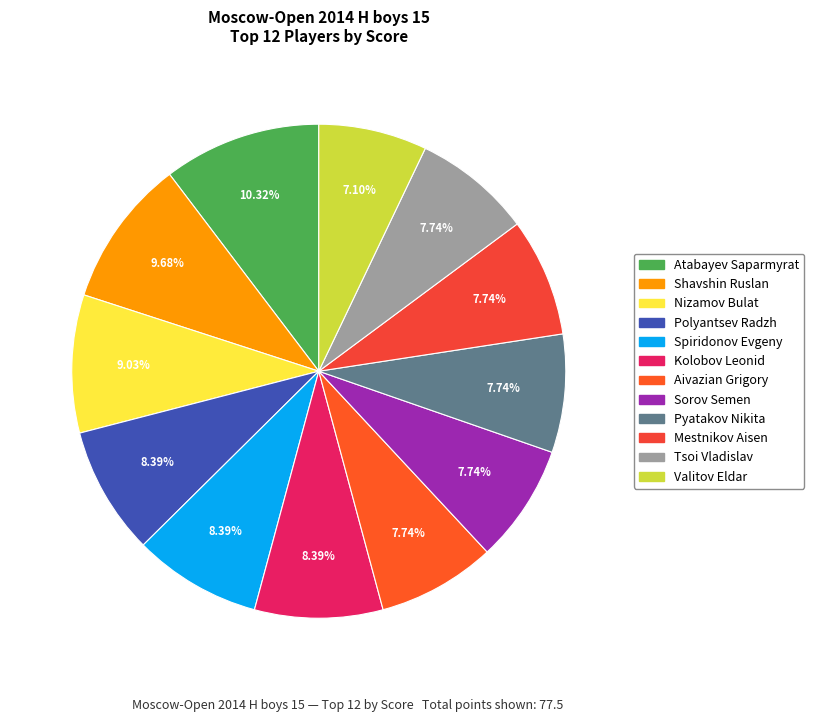

What is the largest slice in the pie chart?

Atabayev Saparmyrat